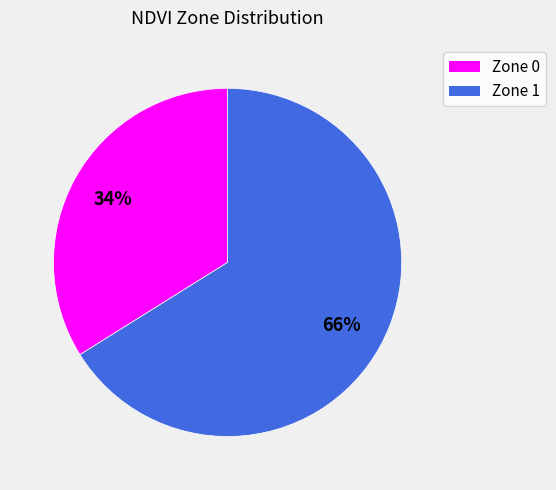

How many segments does this pie chart have?

2